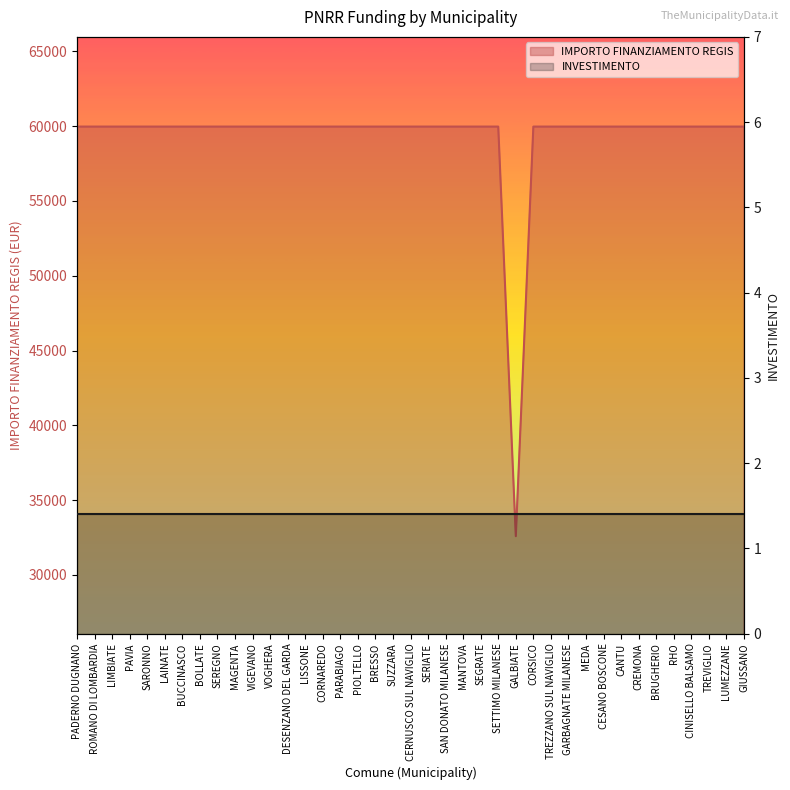

Where is the data nearest to the value 46277?

GALBIATE